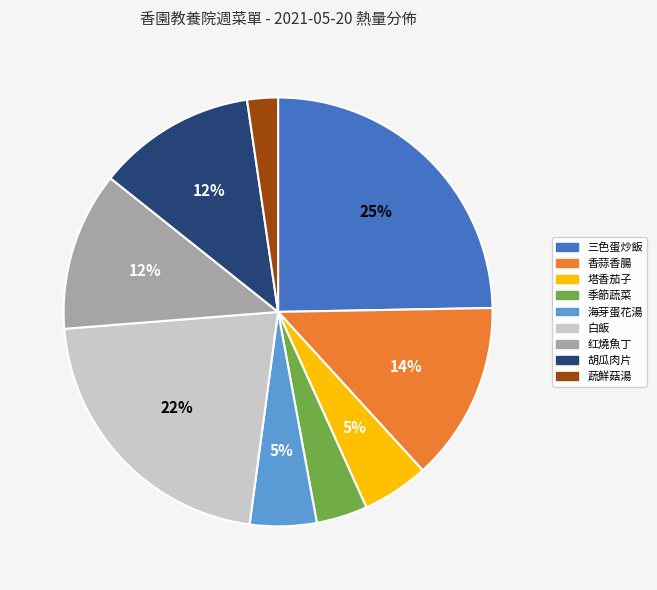

Which slice is the smallest?

蔬鮮菇湯